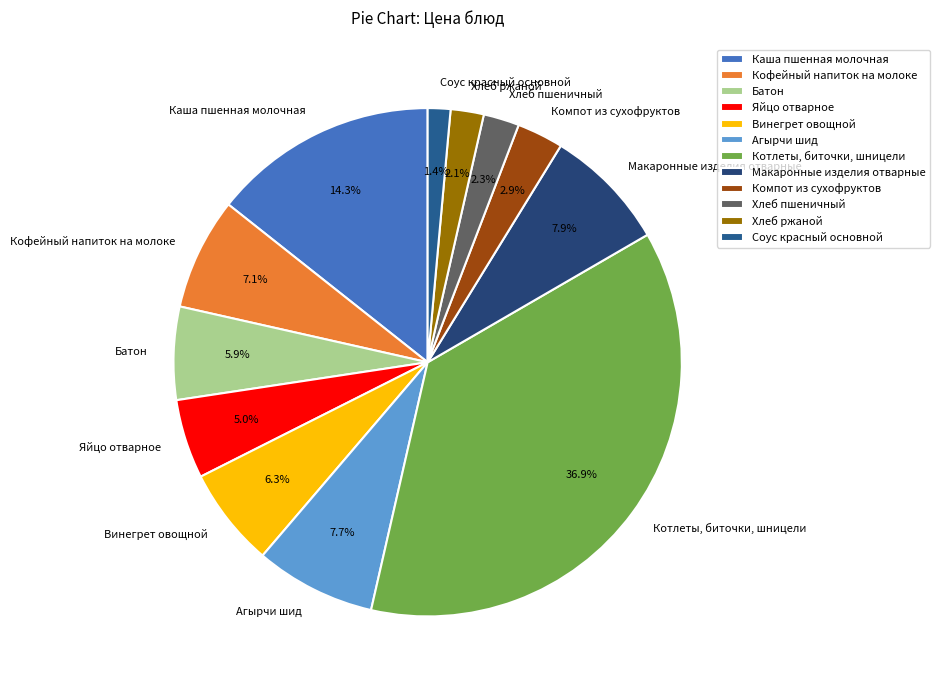

To the nearest percent, what is the combined percentage of Агырчи шид and Котлеты, биточки, шницели?

45%